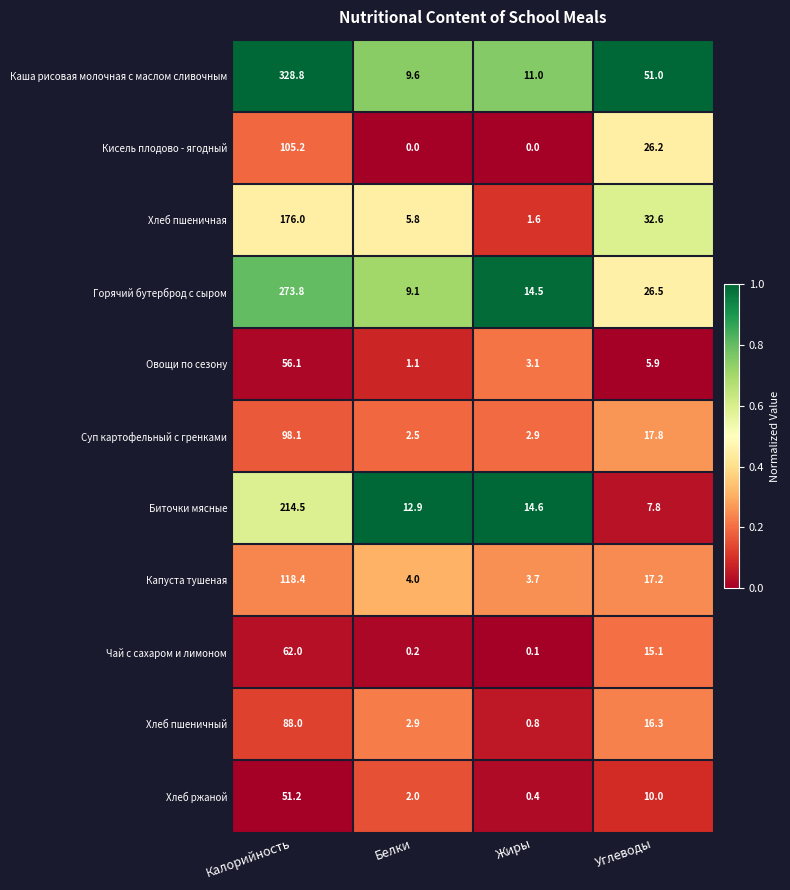

List the labels in order of Капуста тушеная value, smallest first.

Жиры, Белки, Углеводы, Калорийность